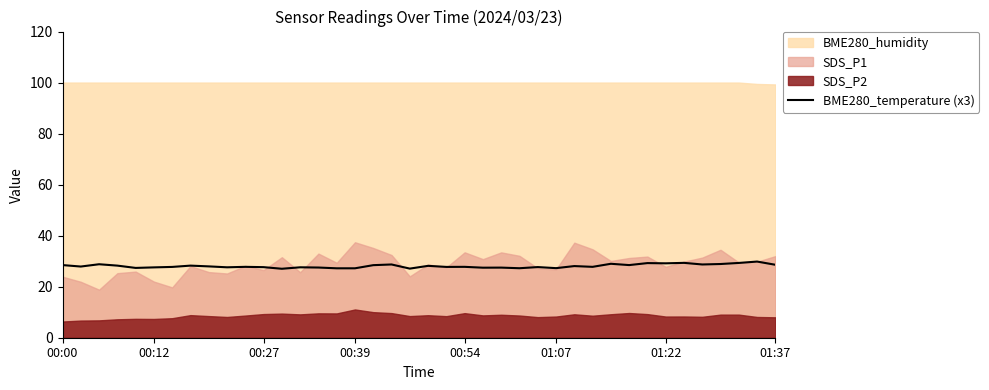

How many lines are shown in the chart?

1